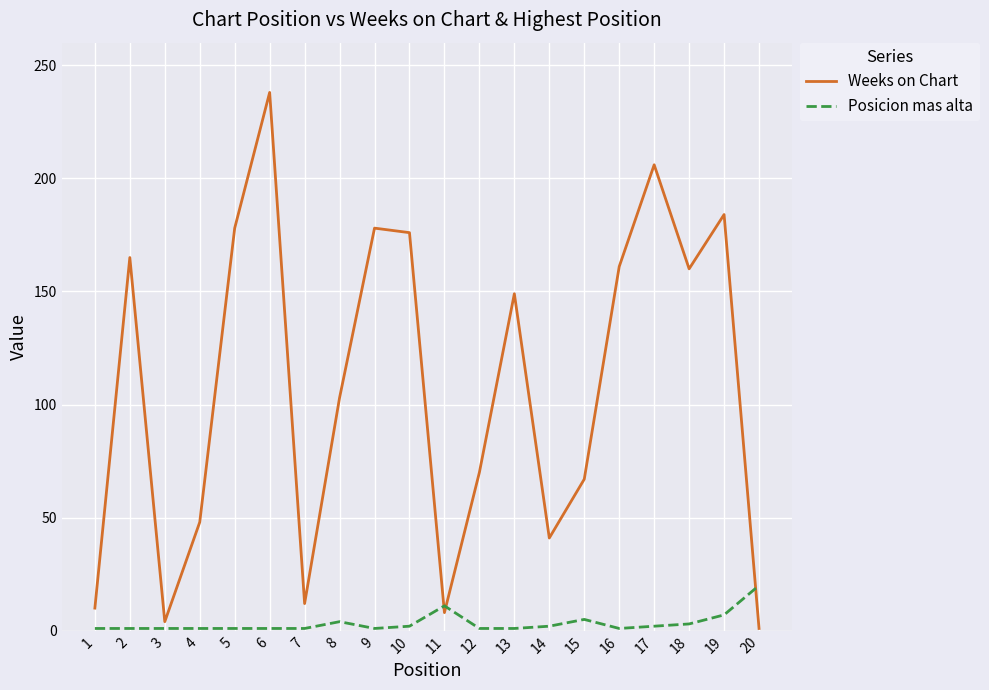

List the series in order of their peak value, lowest first.

Posicion mas alta, Weeks on Chart